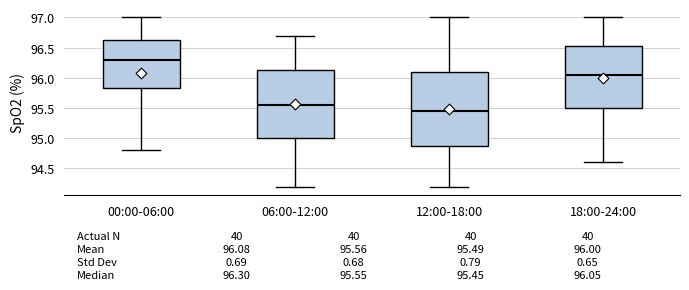

Which box has the lowest median line?

12:00-18:00